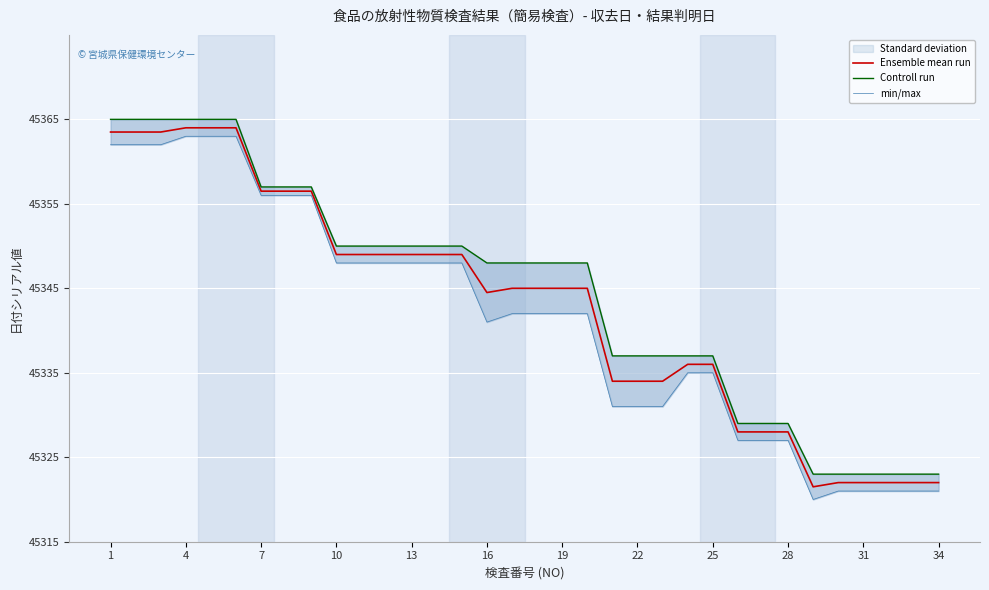

The Ensemble mean run series shows 45336.0 at 25. True or false?

True